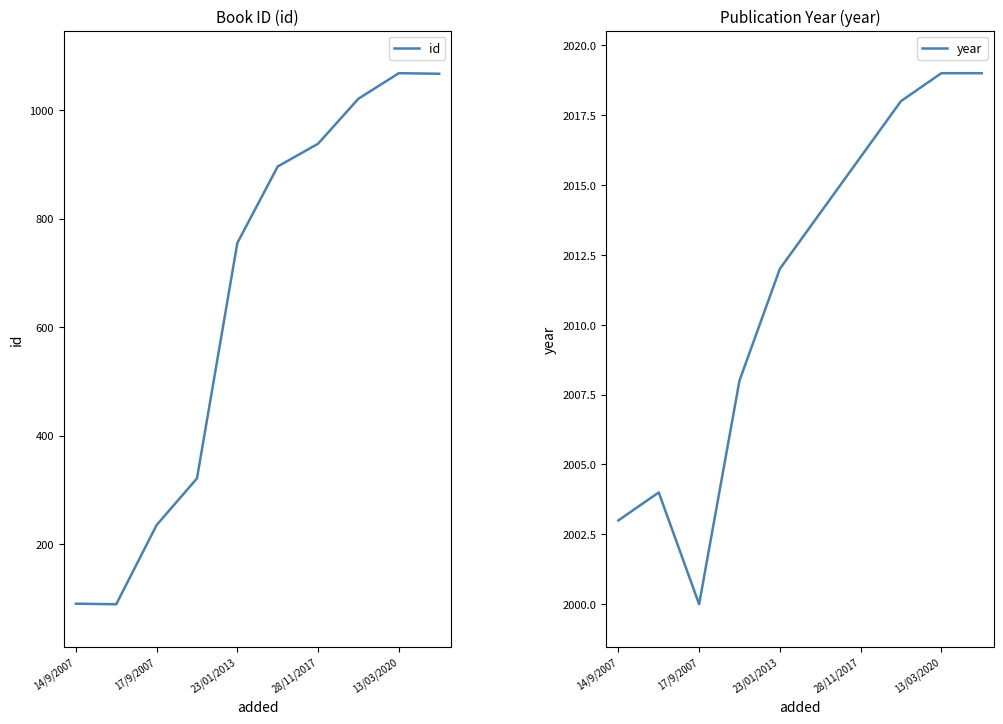

The value of id at 13/03/2020 is 1608. True or false?

False